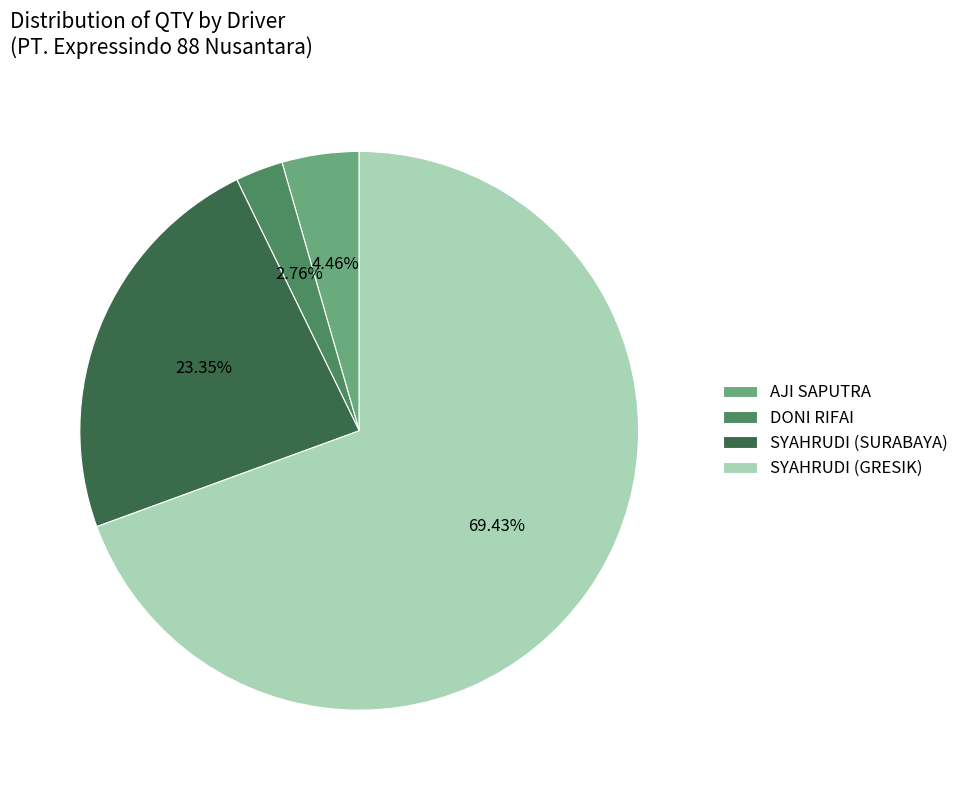

What is the smallest slice in the pie chart?

DONI RIFAI